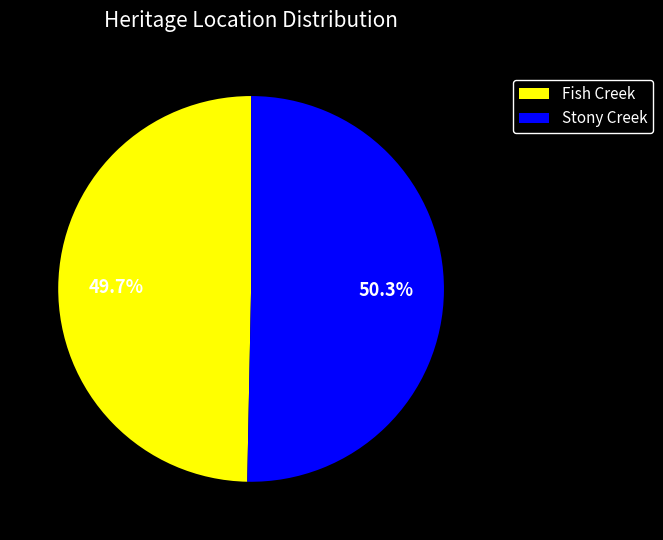

Which slice is the largest?

Stony Creek